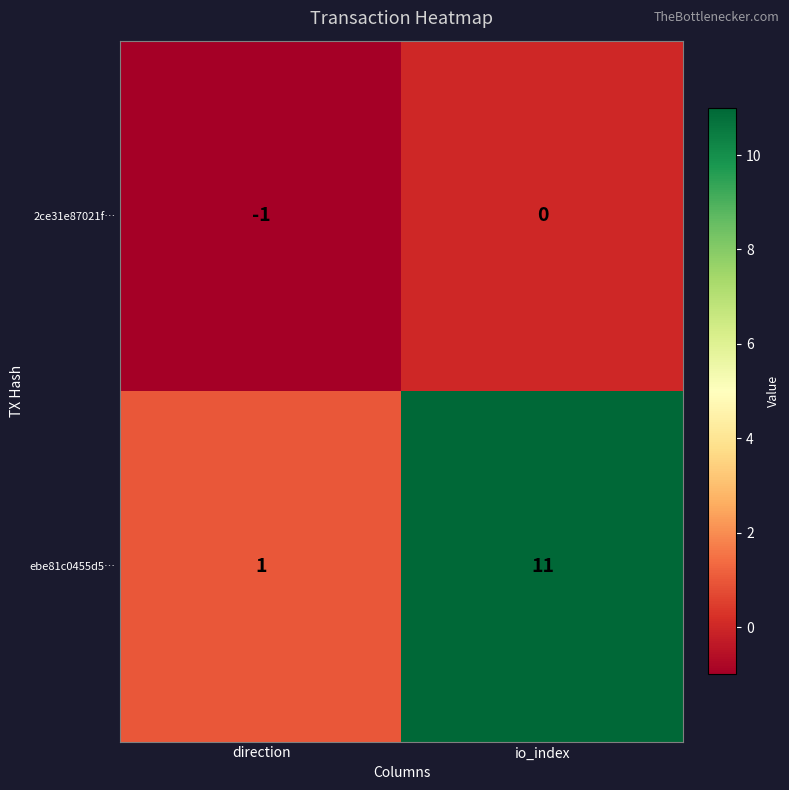

List the series in order of their peak value, lowest first.

2ce31e87021f…, ebe81c0455d5…